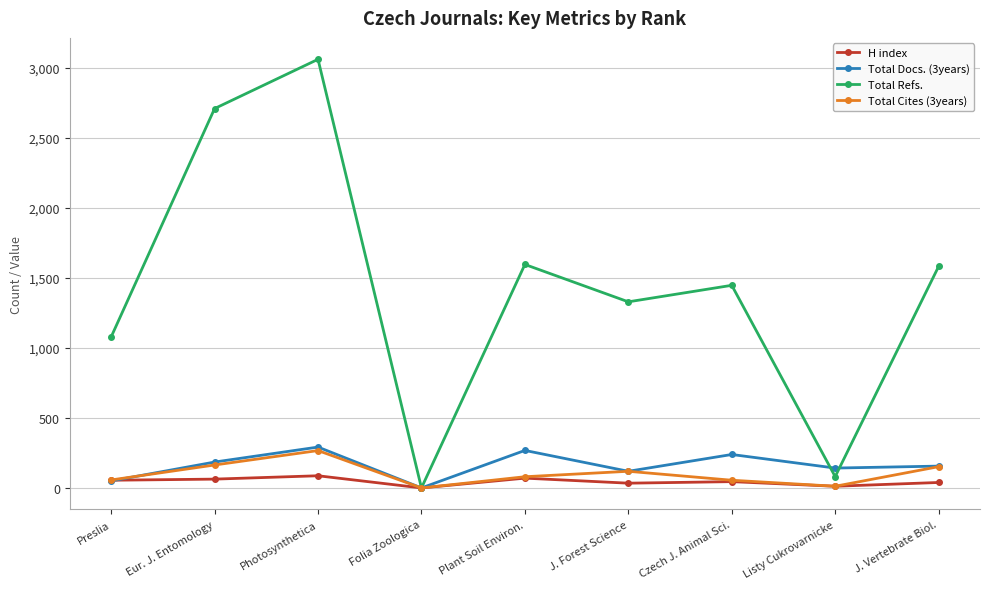

What are all the series names shown in the legend?

H index, Total Docs. (3years), Total Refs., Total Cites (3years)